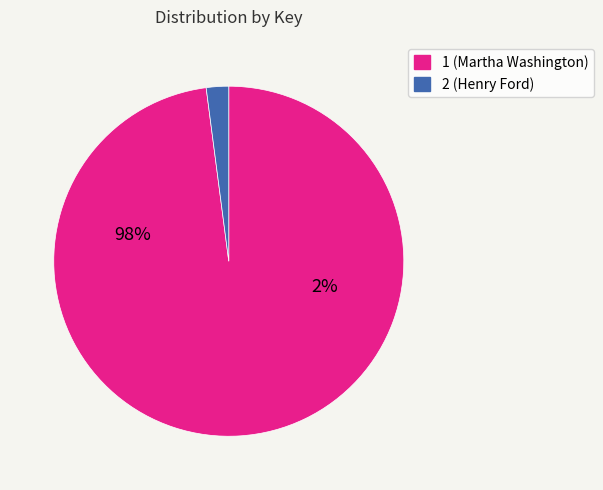

To the nearest percent, what percentage of the pie is 2 (Henry Ford)?

2%